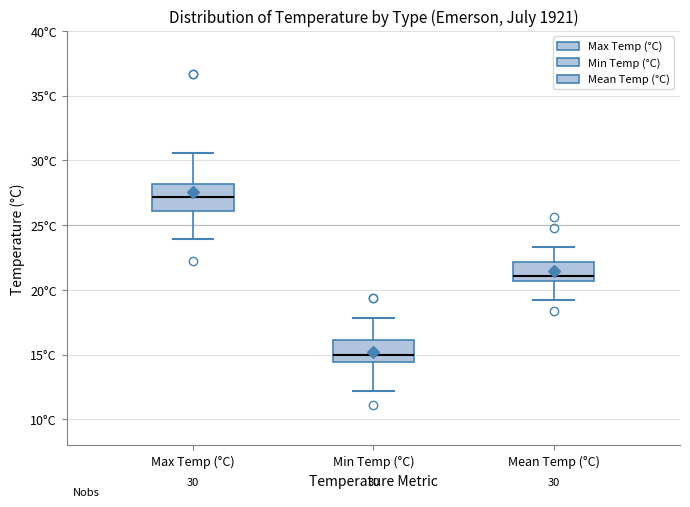

Which box has the lowest median line?

Min Temp (°C)